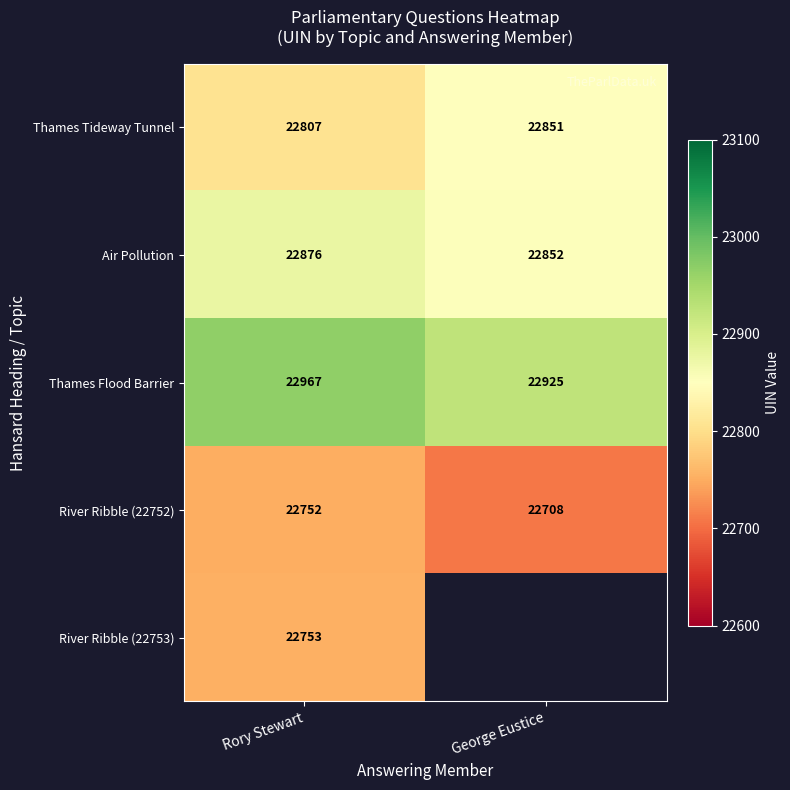

What is the average value of the River Ribble (22752) series?

22730